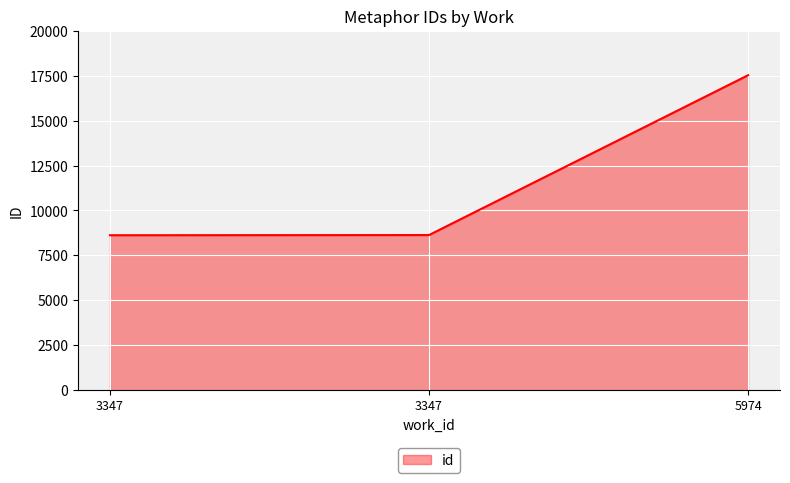

How many values are below 8629?

1